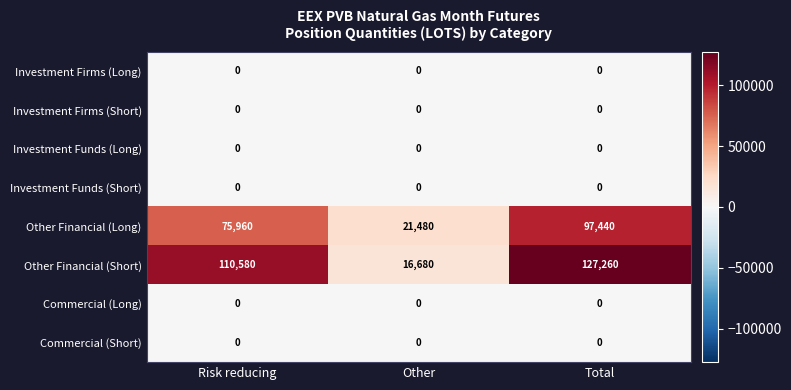

Where is Other Financial (Long) nearest to the value 59460?

Risk reducing